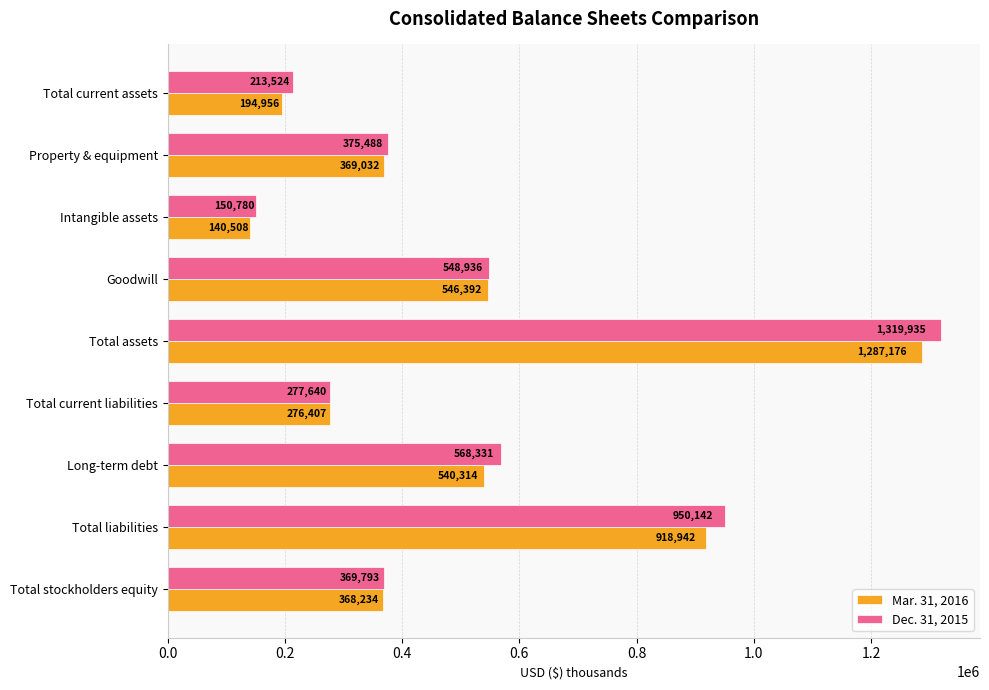

What is the difference between the maximum and minimum values in the Mar. 31, 2016 series?

1146668